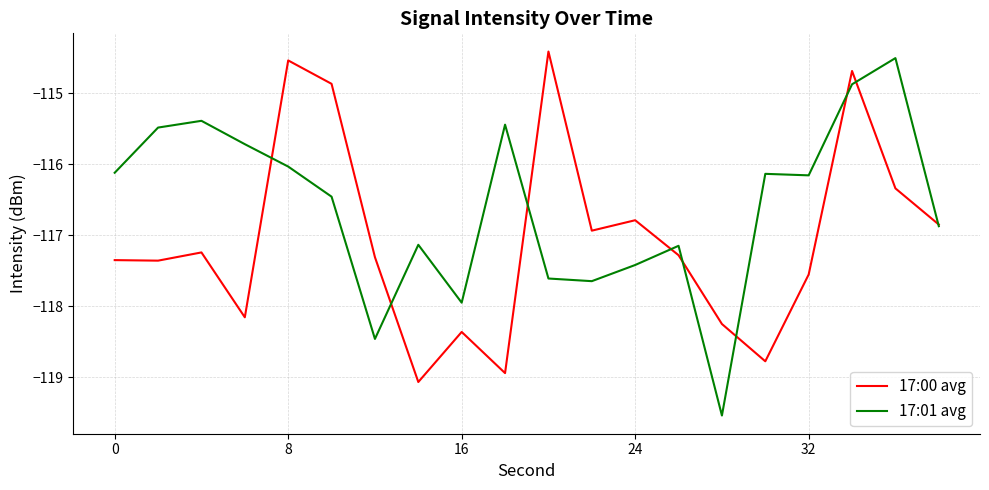

Which series has the largest total across all categories?

17:01 avg